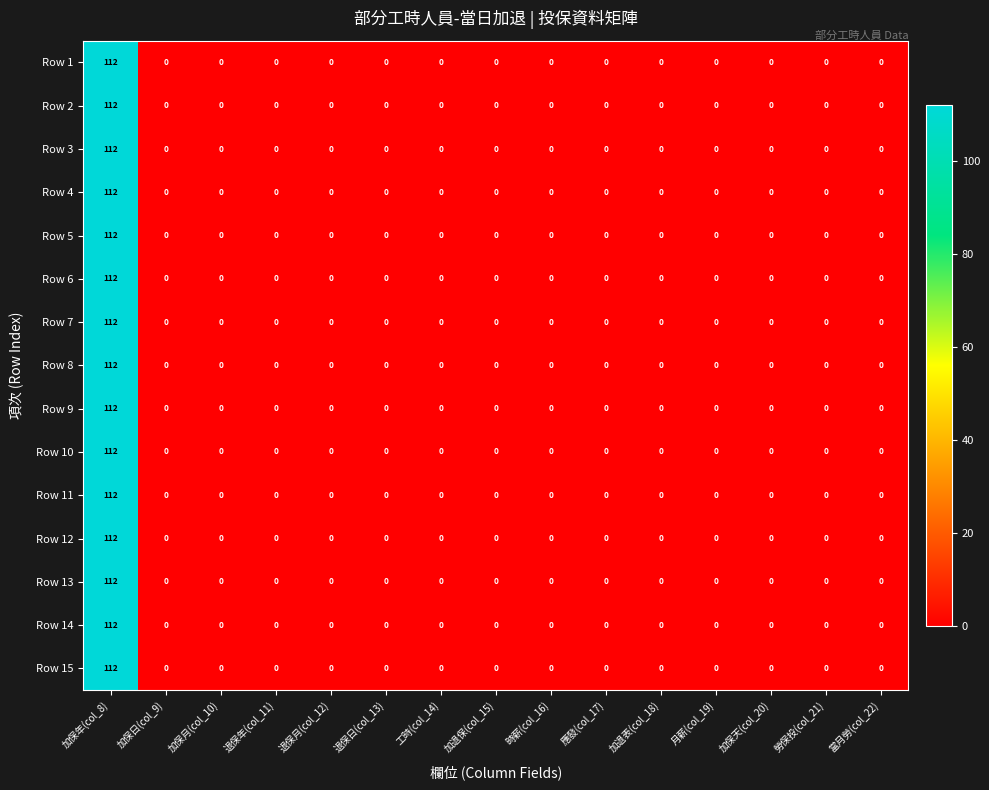

The Row 15 series shows 34 at 當月勞(col_22). True or false?

False